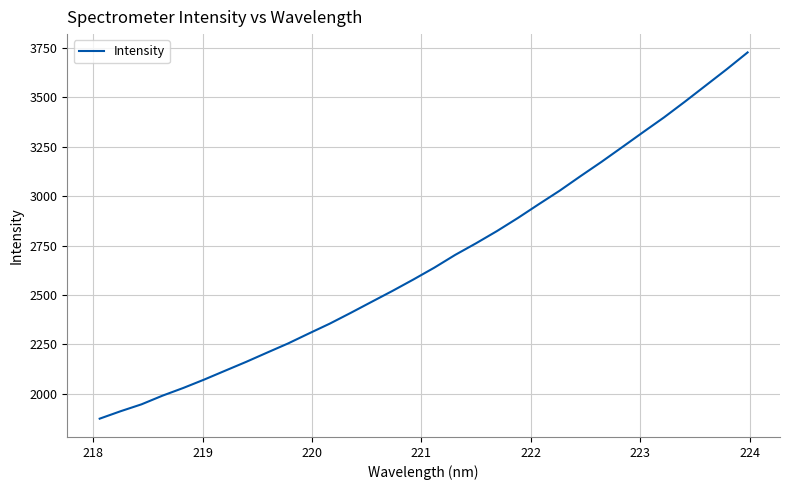

True or false: there are more than 2 points higher than both neighbors.

False